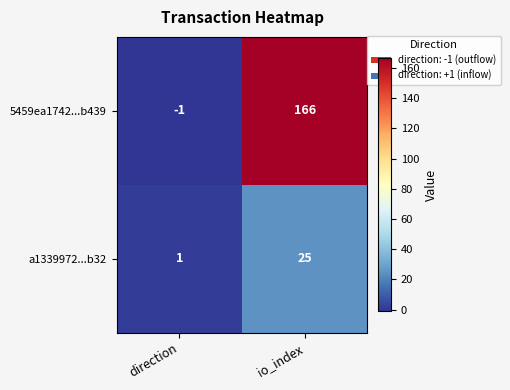

What is the difference between the maximum and minimum values in the a1339972...b32 series?

24